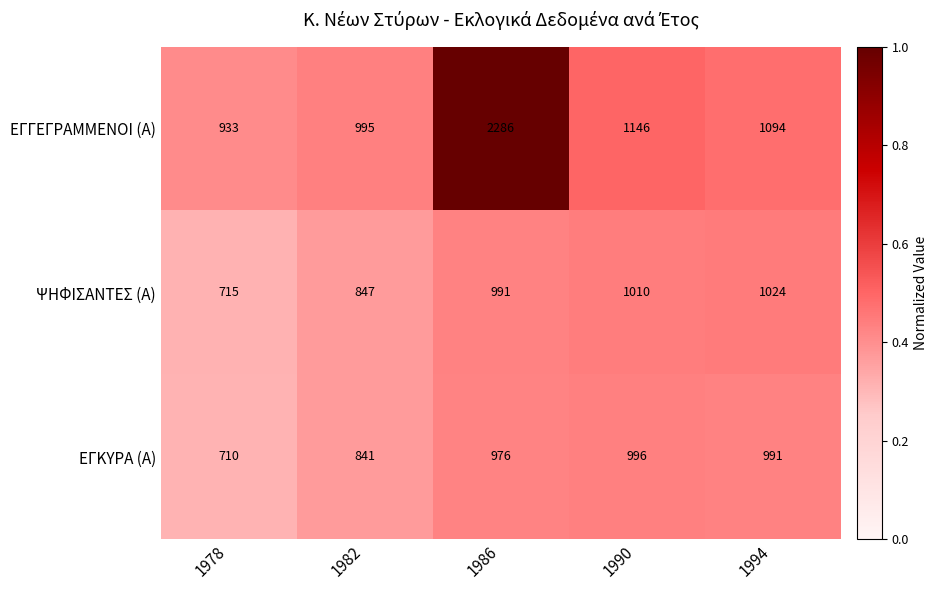

How many categories are shown in the chart?

5